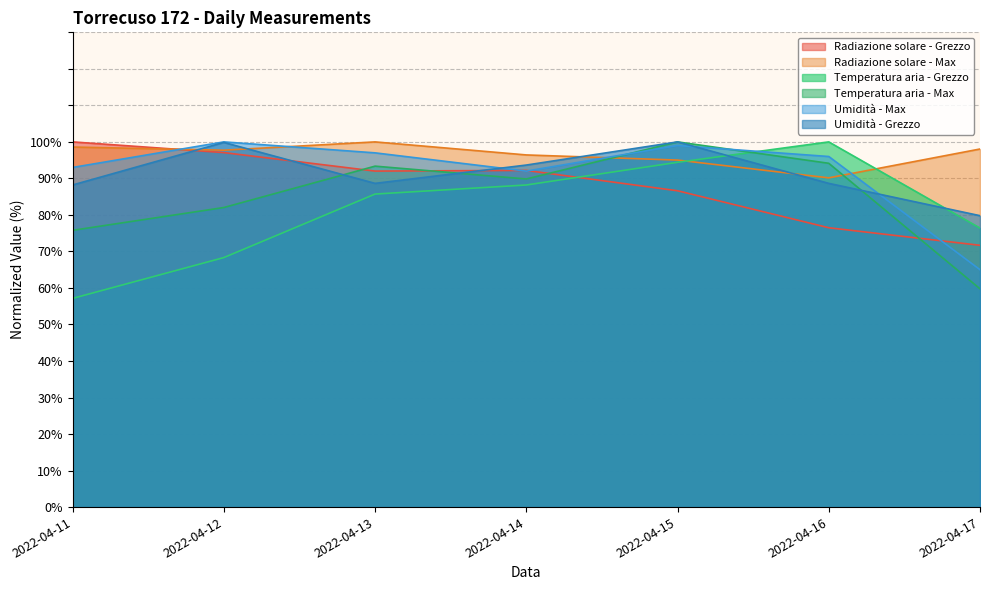

Reading right to left, list all the values displayed in this chart.

Radiazione solare - Grezzo: 2022-04-17=71.7	2022-04-16=76.5	2022-04-15=86.6	2022-04-14=92.2	2022-04-13=92.0	2022-04-12=97.1	2022-04-11=100.0
Radiazione solare - Max: 2022-04-17=98.1	2022-04-16=90.2	2022-04-15=95.0	2022-04-14=96.4	2022-04-13=100.0	2022-04-12=97.7	2022-04-11=98.6
Temperatura aria - Grezzo: 2022-04-17=76.4	2022-04-16=100.0	2022-04-15=94.4	2022-04-14=88.2	2022-04-13=85.7	2022-04-12=68.3	2022-04-11=57.1
Temperatura aria - Max: 2022-04-17=59.8	2022-04-16=94.1	2022-04-15=100.0	2022-04-14=89.8	2022-04-13=93.4	2022-04-12=82.0	2022-04-11=75.8
Umidità - Max: 2022-04-17=65.0	2022-04-16=96.0	2022-04-15=99.0	2022-04-14=92.0	2022-04-13=97.0	2022-04-12=100.0	2022-04-11=93.0
Umidità - Grezzo: 2022-04-17=79.8	2022-04-16=88.6	2022-04-15=100.0	2022-04-14=93.7	2022-04-13=88.6	2022-04-12=99.9	2022-04-11=88.2